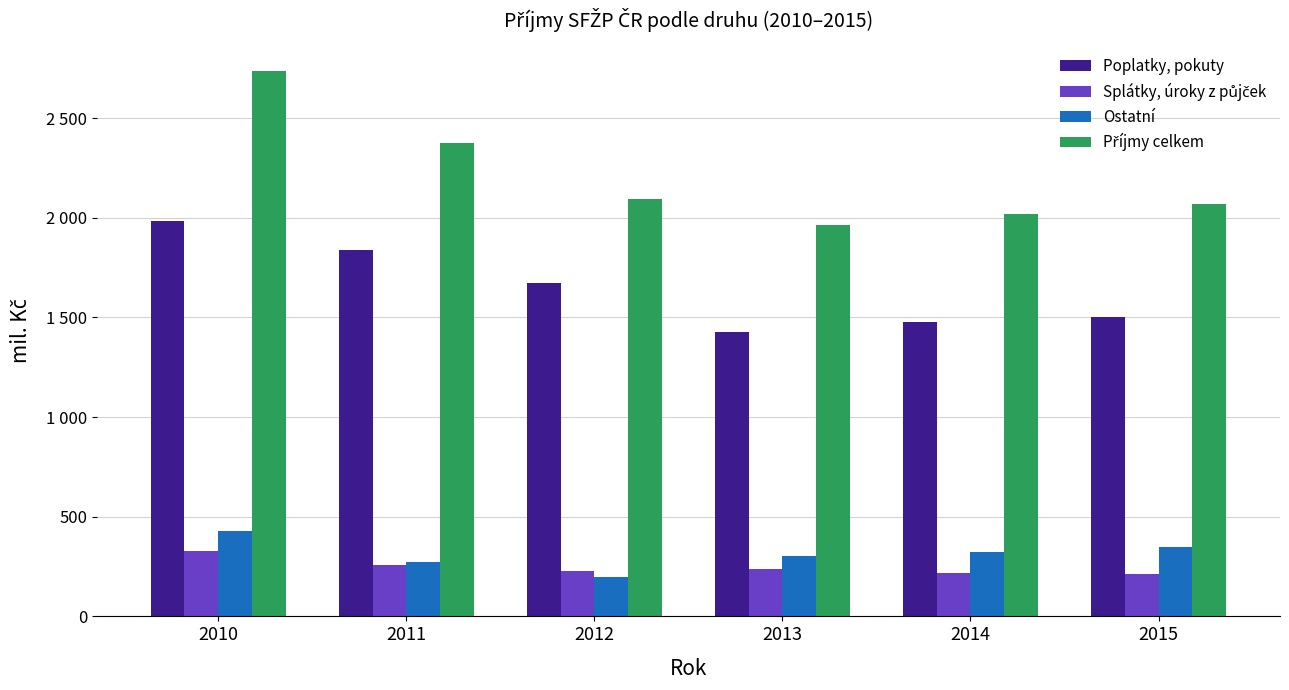

What is the maximum value shown in the chart?

2733.8